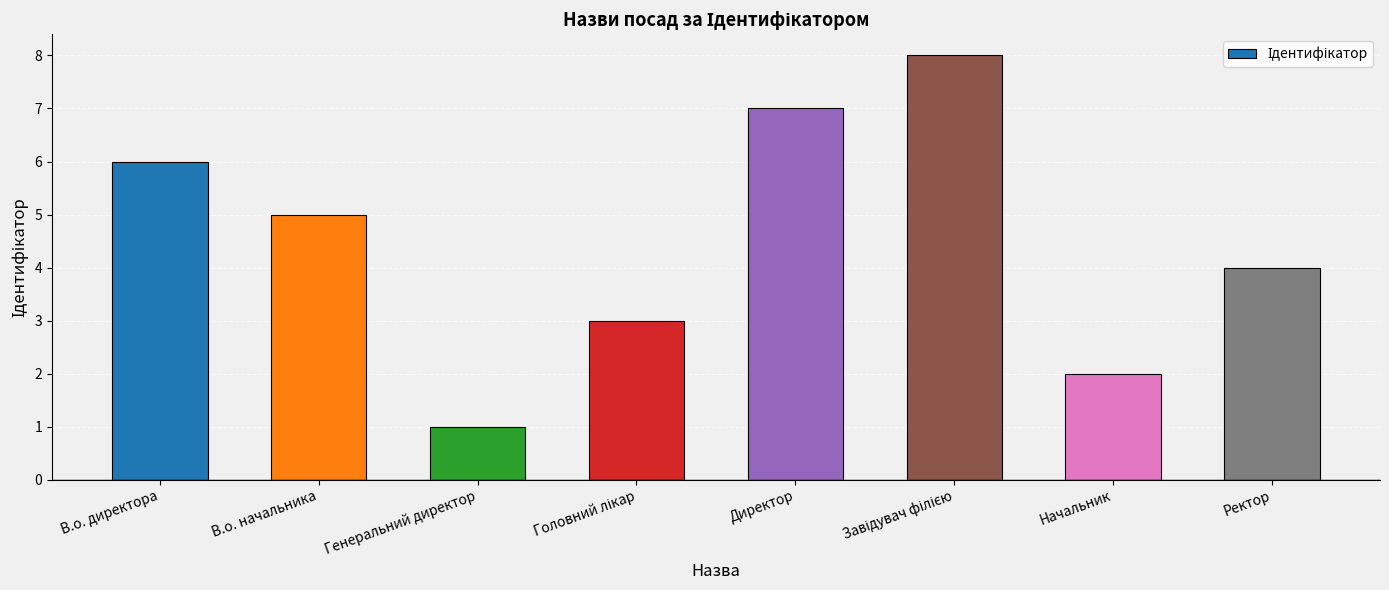

Read the value at Генеральний директор.

1